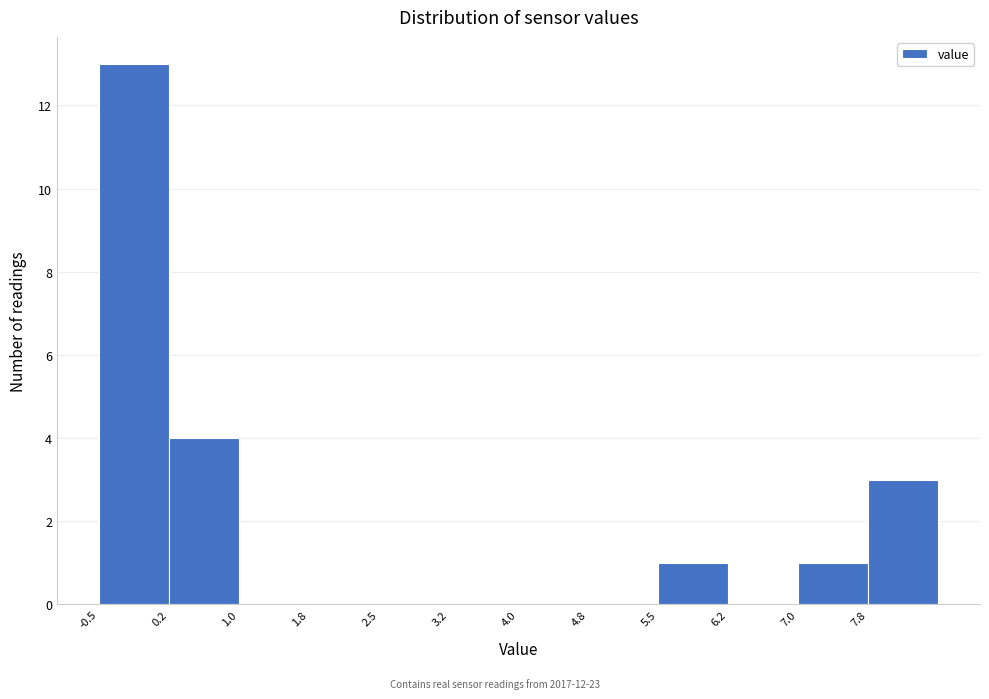

Reading left to right, transcribe this chart: for each bar, give the range it covers on the x-axis and its height. Neither the bar edges nor the heights are printed on the chart, so give them approximately, as read against the axes.

-0.50 to 0.25: 13
0.25 to 1.00: 4
1.00 to 1.75: 0
1.75 to 2.50: 0
2.50 to 3.25: 0
3.25 to 4.00: 0
4.00 to 4.75: 0
4.75 to 5.50: 0
5.50 to 6.25: 1
6.25 to 7.00: 0
7.00 to 7.75: 1
7.75 to 8.50: 3